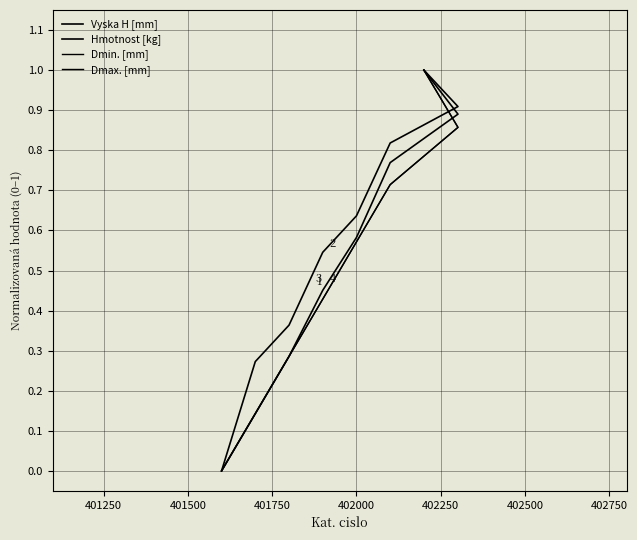

How many data points in Dmin. [mm] are above 0?

7